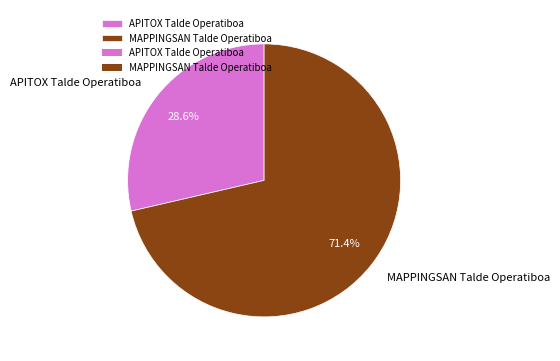

How many slices are in this pie chart?

2